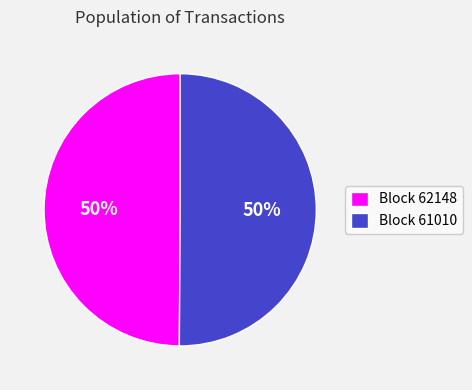

Approximately how many times larger is the value at Block 62148 compared to Block 61010?

1.0